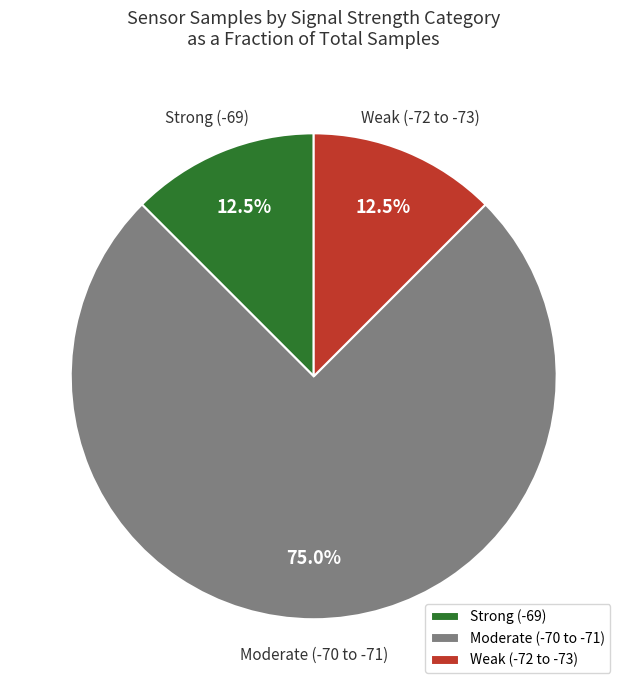

How many slices are in this pie chart?

3